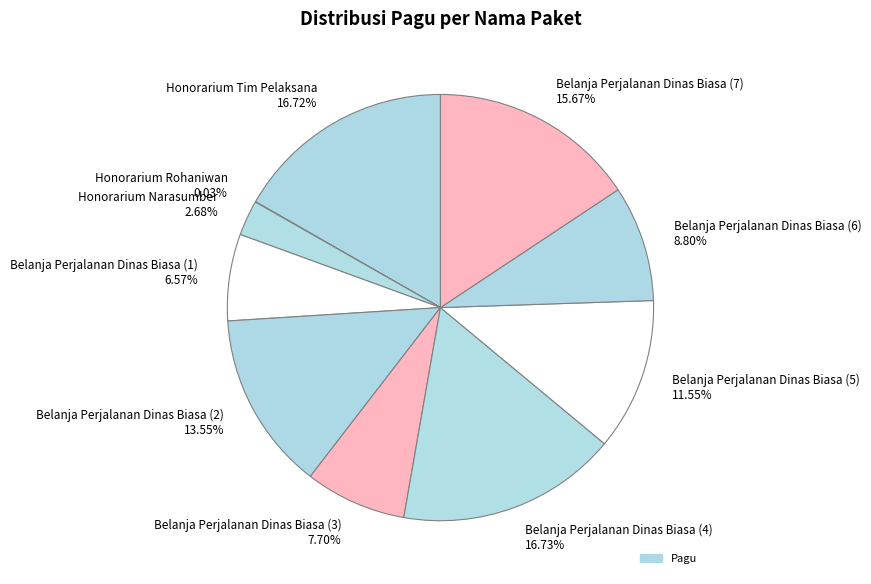

Do Honorarium Tim Pelaksana 16.72% and Belanja Perjalanan Dinas Biasa (6) 8.80% together represent more than half of the pie?

No